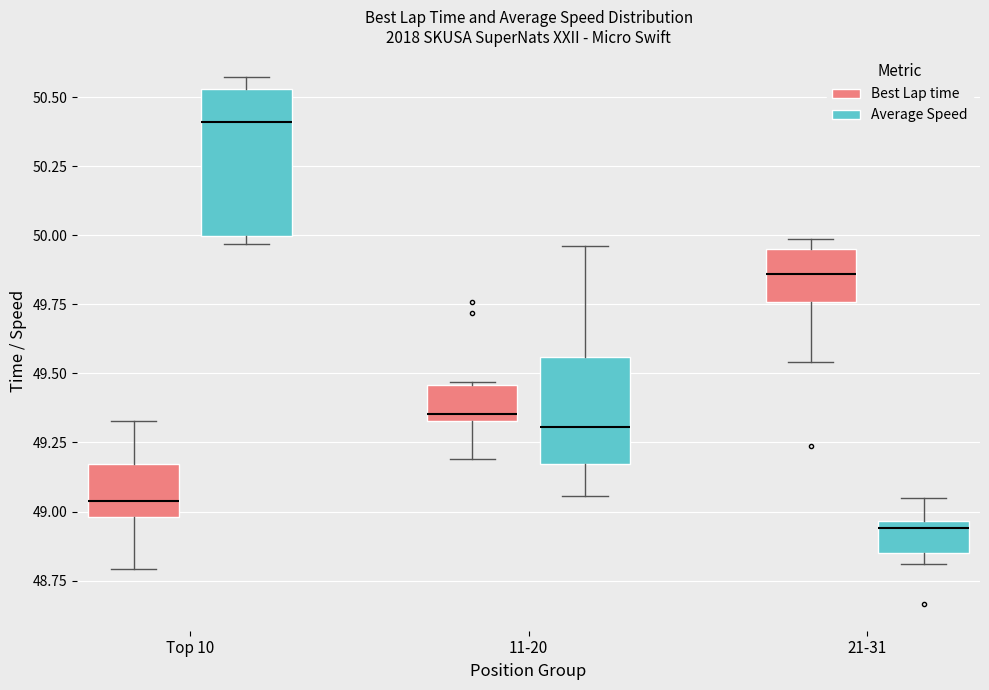

Reading left to right, transcribe this box plot: for each box, give where its median line is, the range the box spans, and where its two whiskers end, as read against the y-axis. The values are not printed on the chart, so give them approximately, as read against the axis.

Top 10 (Best Lap time): median 49.05, box 49.00 to 49.15, whiskers 48.80 to 49.35
Top 10 (Average Speed): median 50.40, box 50.00 to 50.55, whiskers 49.95 to 50.55 (just above the box's upper edge)
11-20 (Best Lap time): median 49.35 (just above the box's lower edge), box 49.35 to 49.45, whiskers 49.20 to 49.45
11-20 (Average Speed): median 49.30, box 49.15 to 49.55, whiskers 49.05 to 49.95
21-31 (Best Lap time): median 49.85, box 49.75 to 49.95, whiskers 49.55 to 50.00
21-31 (Average Speed): median 48.95 (just below the box's upper edge), box 48.85 to 48.95, whiskers 48.80 to 49.05